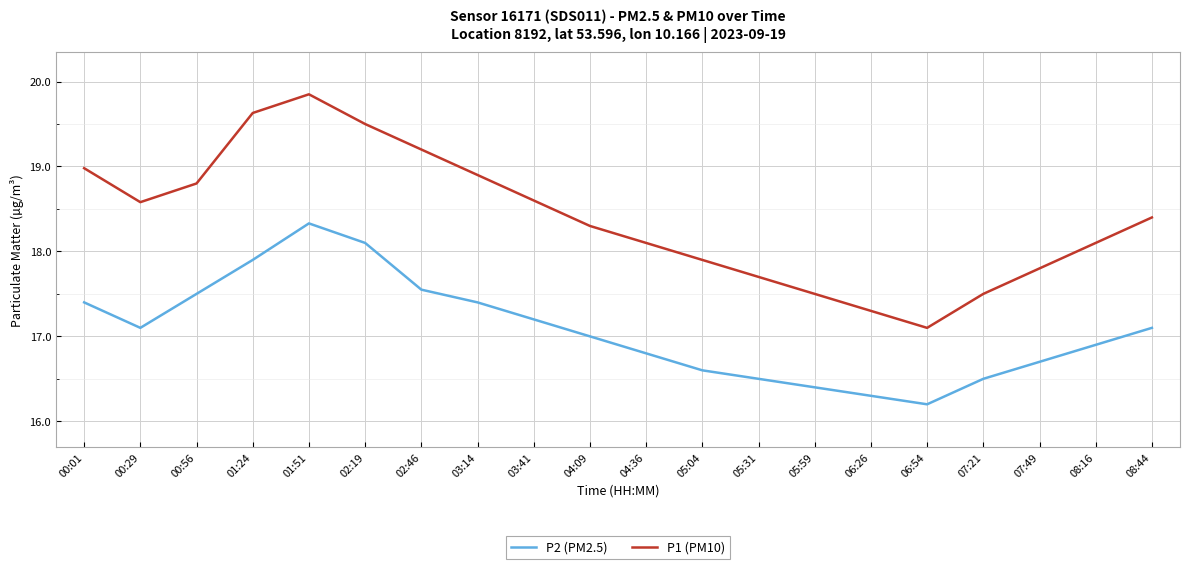

What position from the right is 07:21?

4